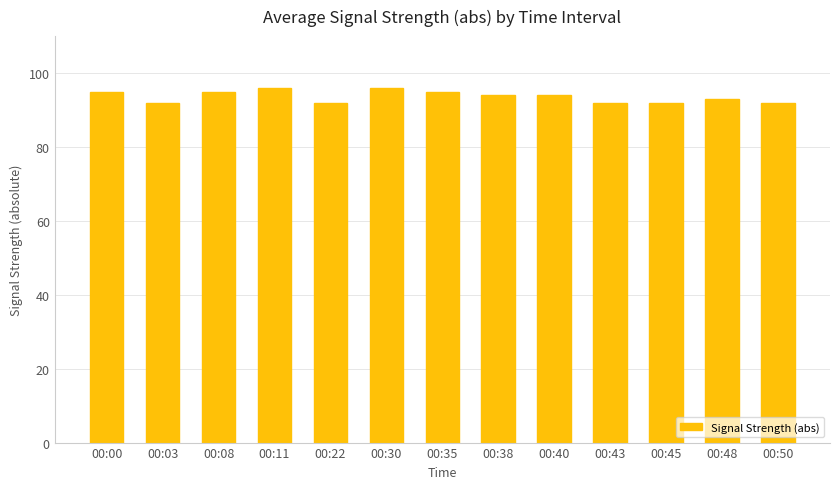

How many series are shown in this chart?

1